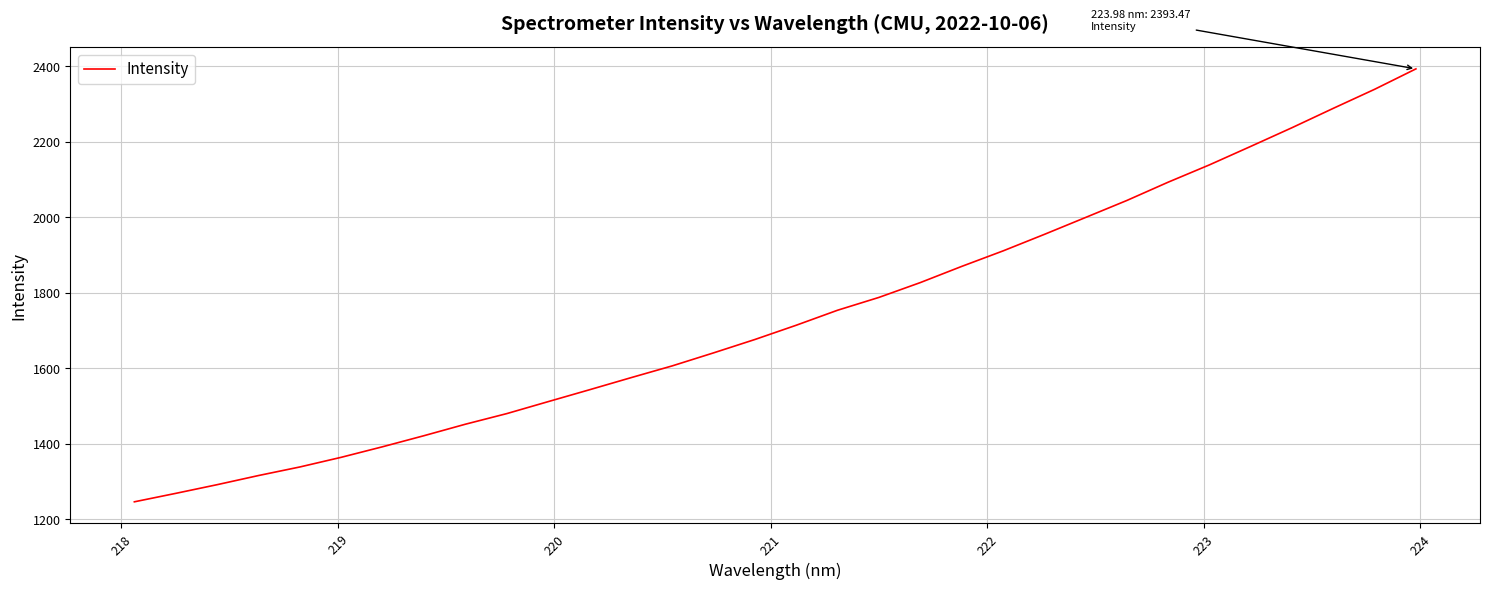

How many lines are shown in the chart?

1